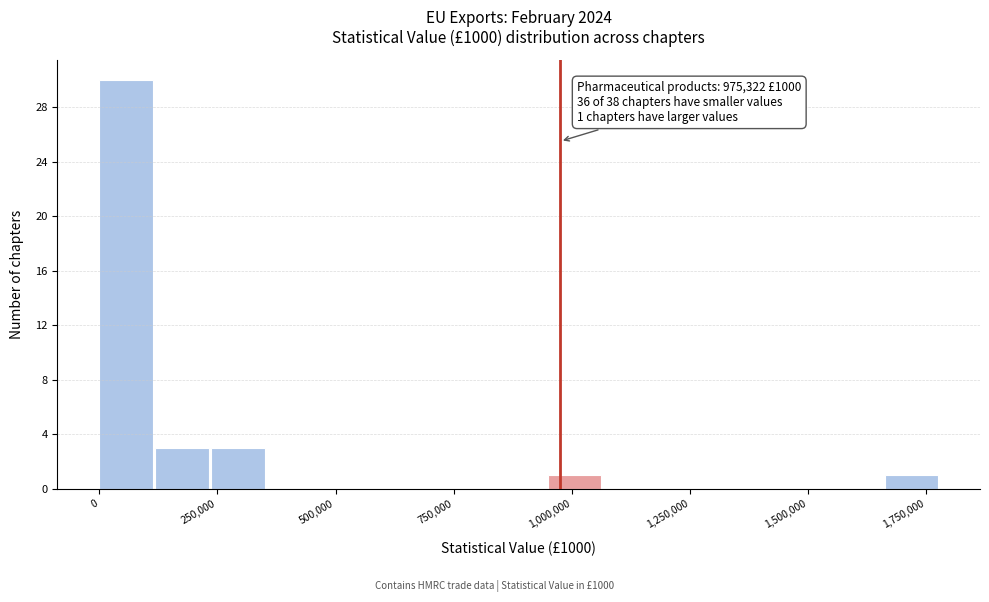

Around what value on the x-axis is the tallest bar? Give the approximate position of its centre, as read against the axis.

50000